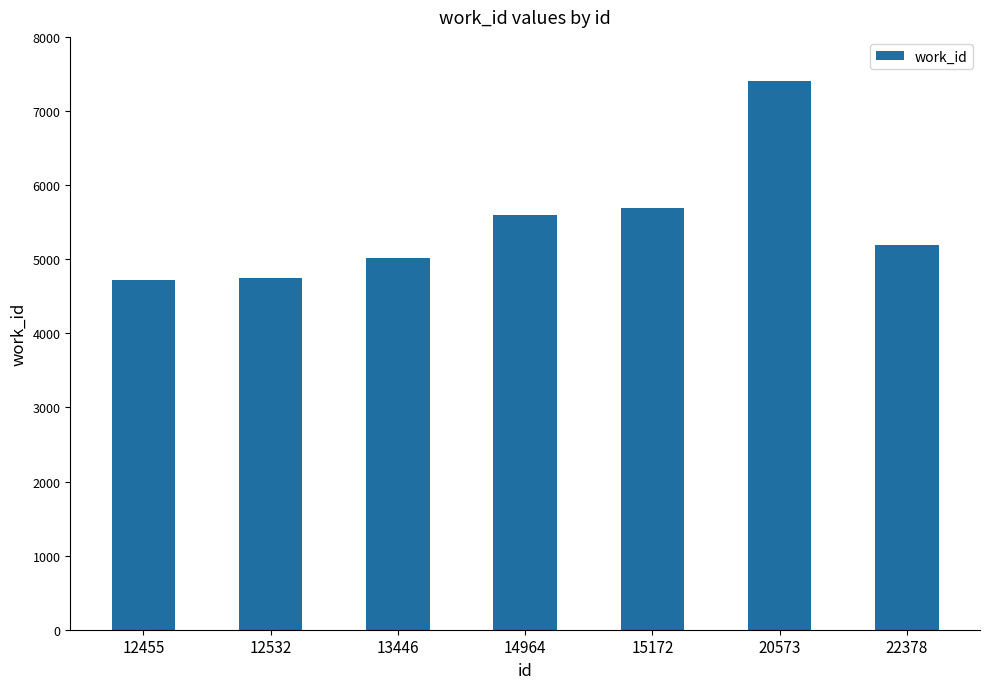

How many bars are there in total?

7